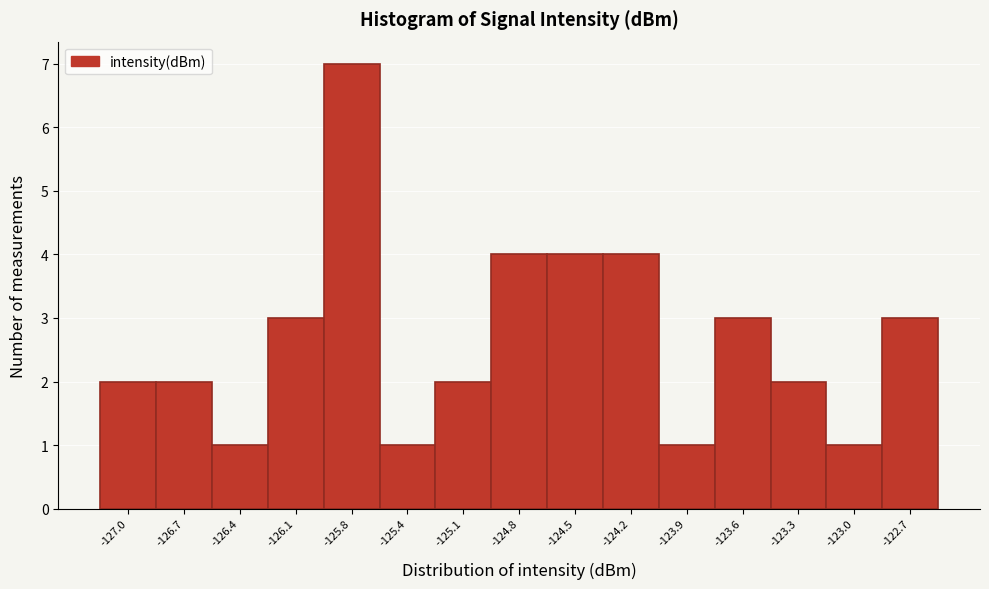

Reading left to right, list all the values displayed in this chart.

-127.0=2	-126.7=2	-126.4=1	-126.1=3	-125.8=7	-125.4=1	-125.1=2	-124.8=4	-124.5=4	-124.2=4	-123.9=1	-123.6=3	-123.3=2	-123.0=1	-122.7=3